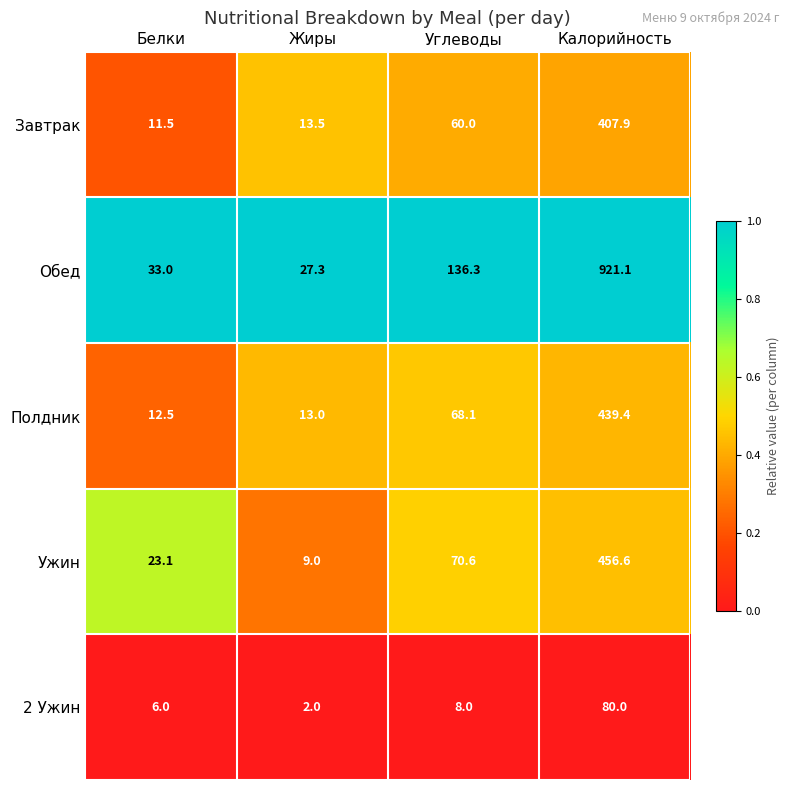

Reading left to right, transcribe all the data shown in this chart.

Завтрак: 11.5	13.5	60.0	407.9
Обед: 33.0	27.3	136.3	921.1
Полдник: 12.5	13.0	68.1	439.4
Ужин: 23.1	9.0	70.6	456.6
2 Ужин: 6.0	2.0	8.0	80.0